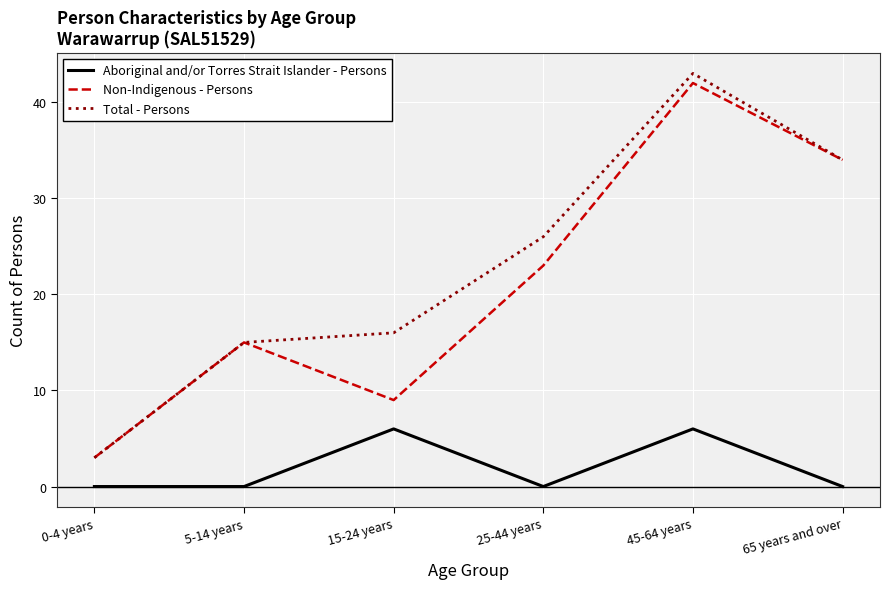

Which series has the largest range (max minus min)?

Total - Persons